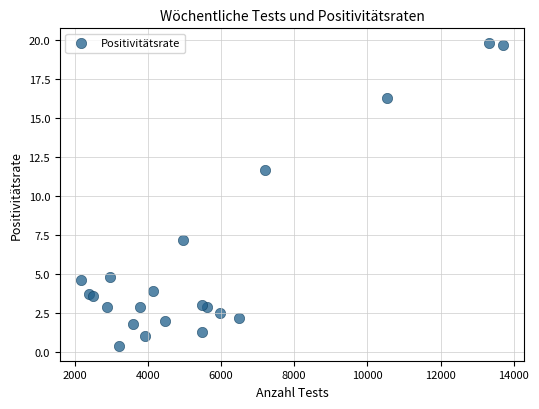

What Y value in the scatter plot is closest to 10?

11.7